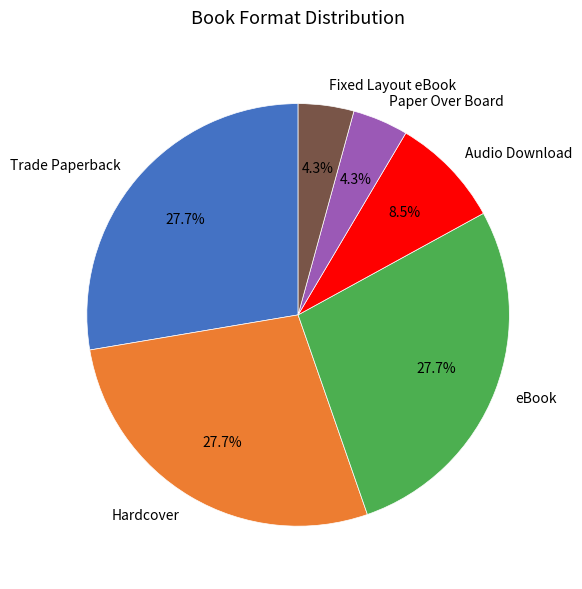

Which has a higher value, Fixed Layout eBook or Hardcover?

Hardcover